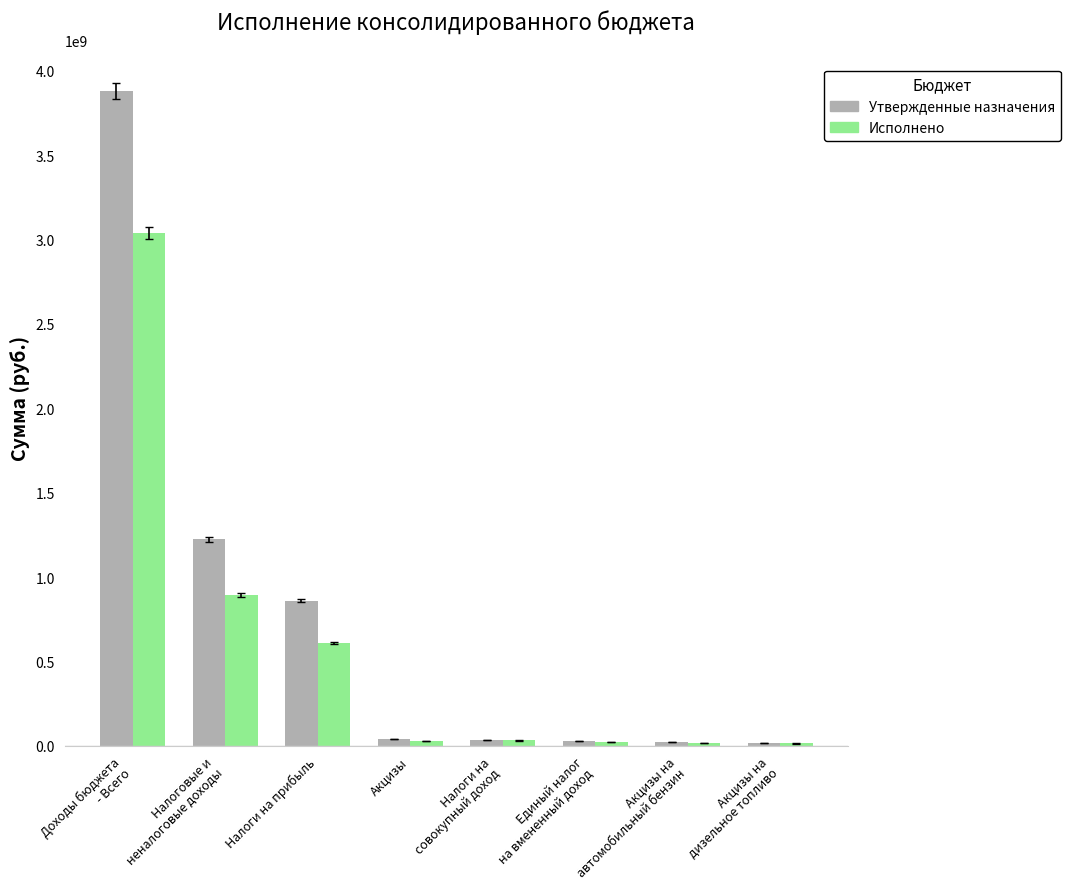

How many groups of bars are there?

8